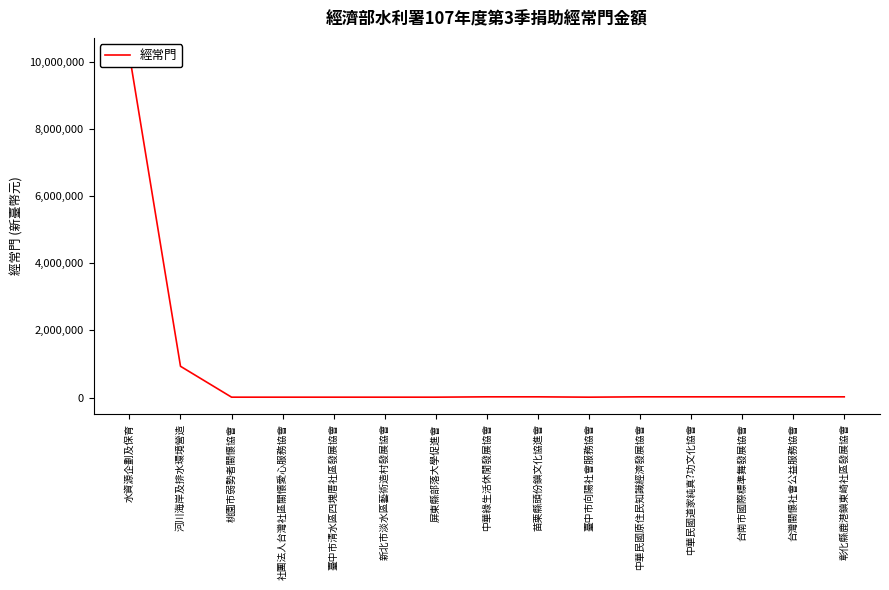

Between 臺中市清水區四塊厝社區發展協會 and 社團法人台灣社區關懷愛心服務協會, which is larger?

臺中市清水區四塊厝社區發展協會